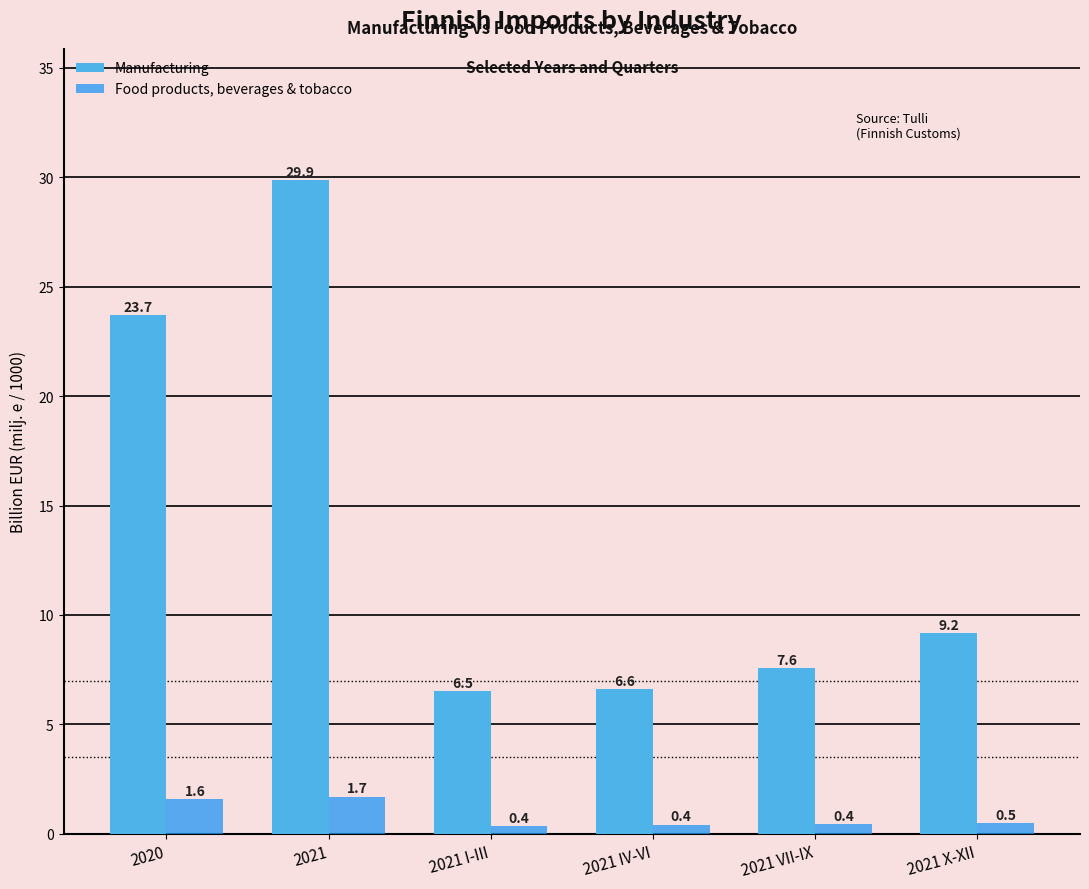

What is the difference between the maximum and second lowest values in the Manufacturing series?

23.3